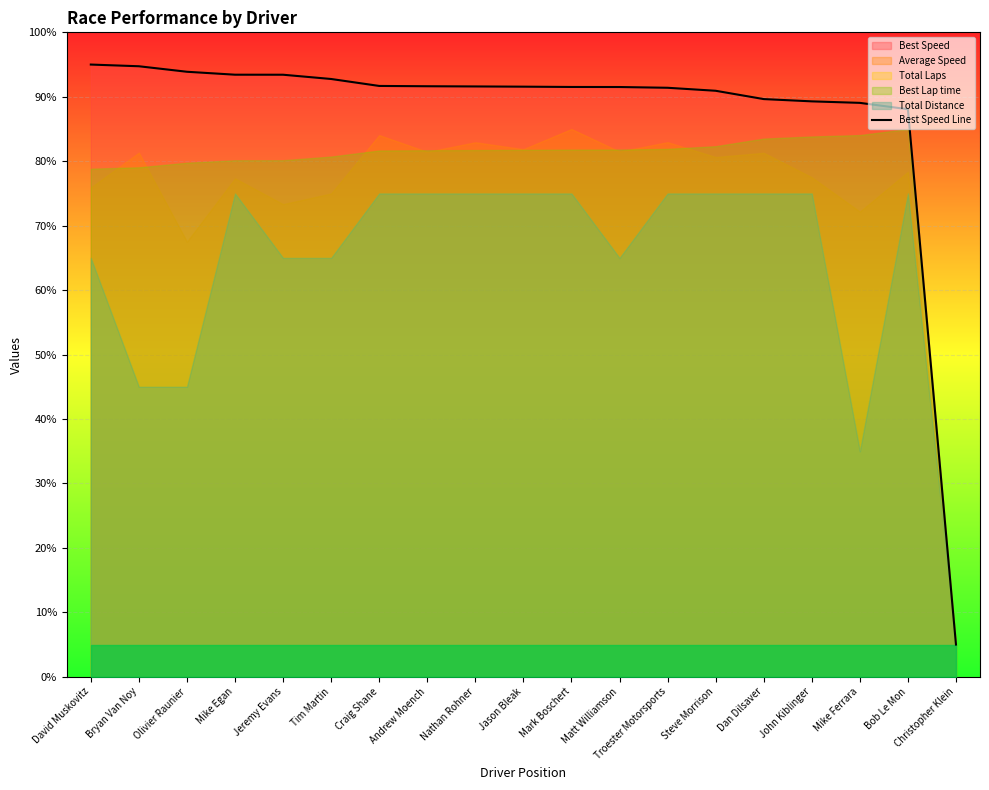

True or false: the data has more than 1 interior local peaks.

False